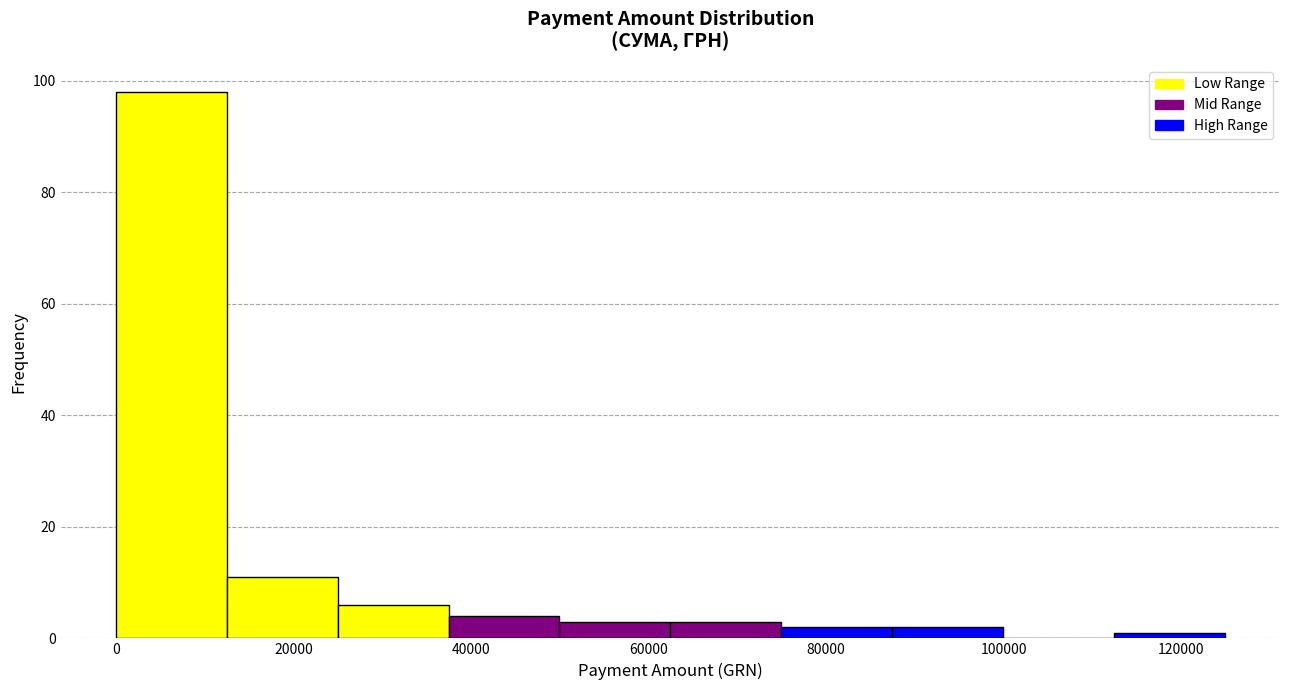

Reading left to right, transcribe this chart: for each bar, give the range it covers on the x-axis and its height. Neither the bar edges nor the heights are printed on the chart, so give them approximately, as read against the axes.

0 to 12000: 98
12000 to 24000: 12
24000 to 38000: 6
38000 to 50000: 4
50000 to 62000: 4
62000 to 74000: 4
74000 to 88000: 2
88000 to 100000: 2
100000 to 112000: 0
112000 to 124000: under 2